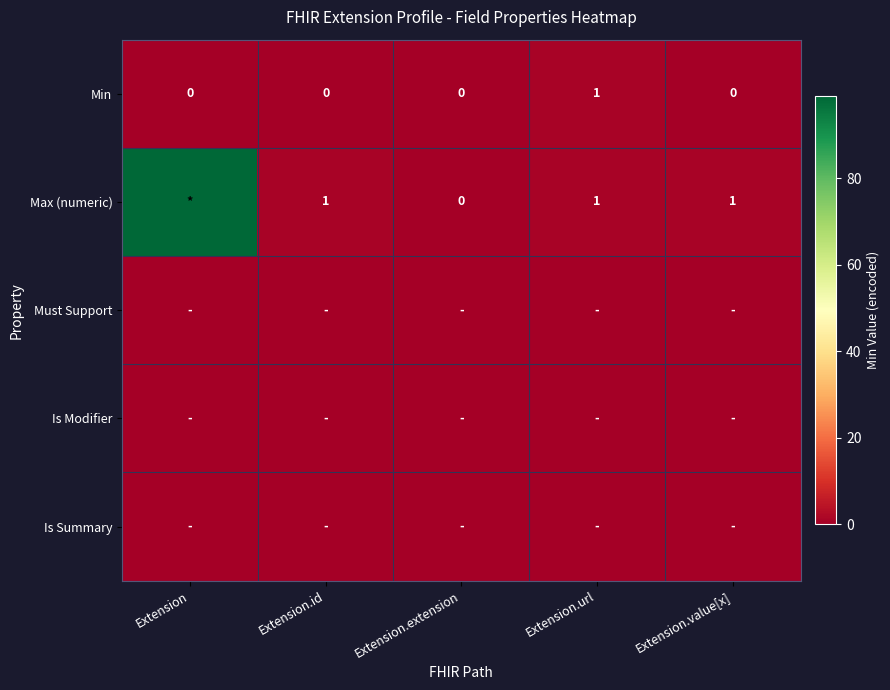

The Min series shows 1 at Extension.id. True or false?

False